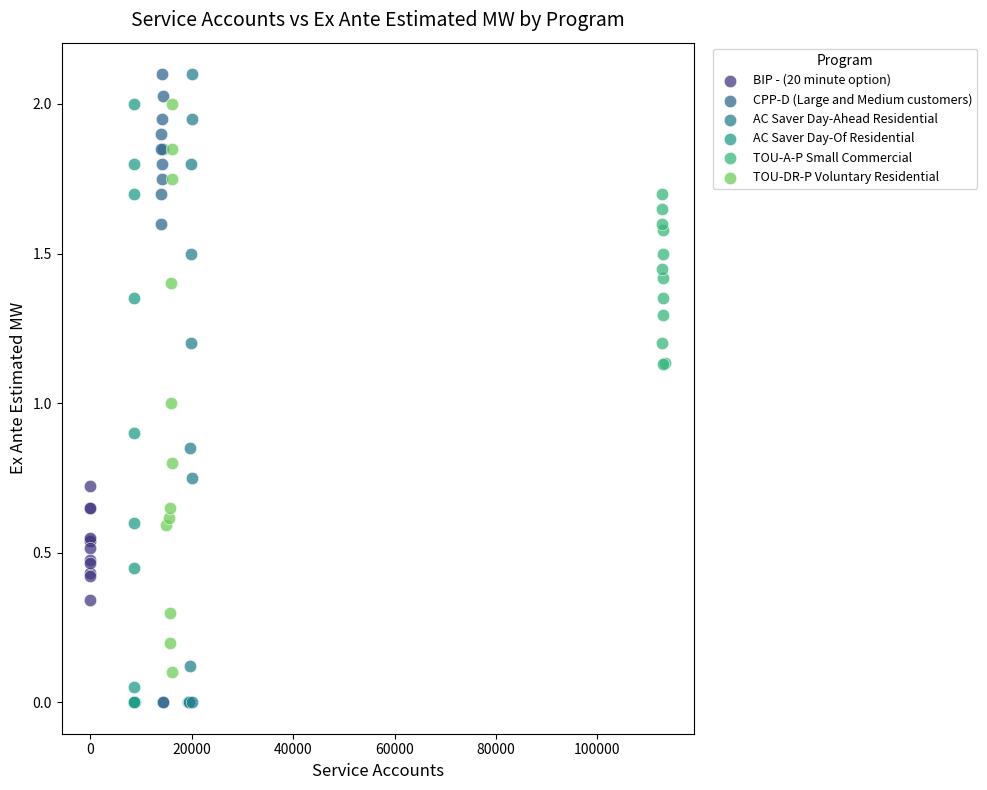

What are all the series names shown in the legend?

BIP - (20 minute option), CPP-D (Large and Medium customers), AC Saver Day-Ahead Residential, AC Saver Day-Of Residential, TOU-A-P Small Commercial, TOU-DR-P Voluntary Residential